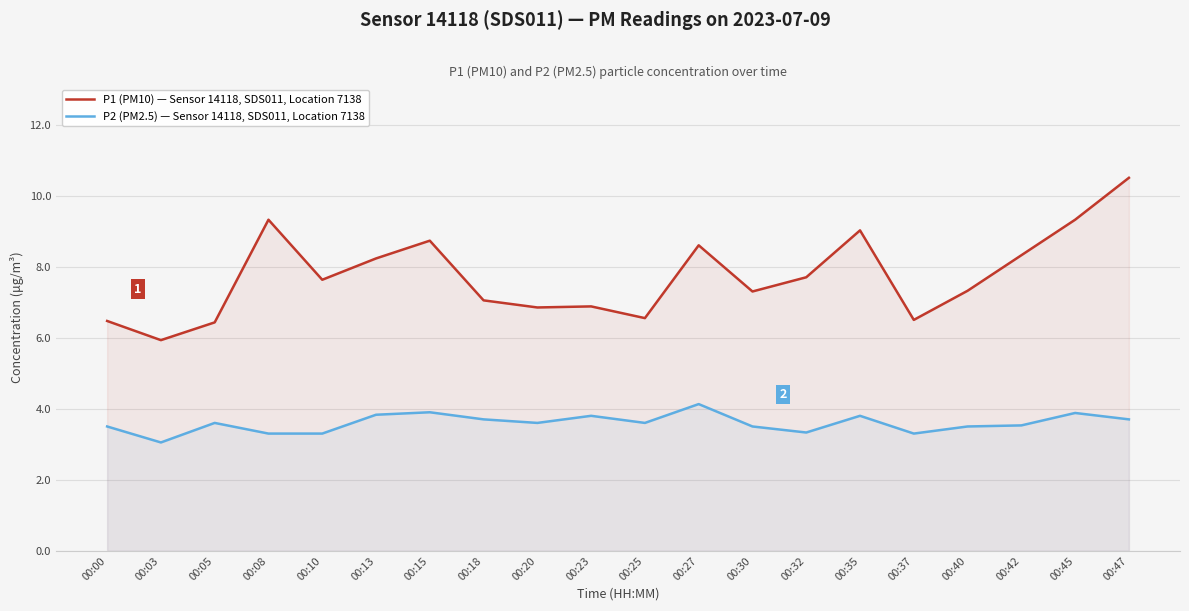

List the series in order of their overall mean, highest first.

P1 (PM10) — Sensor 14118, SDS011, Location 7138, P2 (PM2.5) — Sensor 14118, SDS011, Location 7138